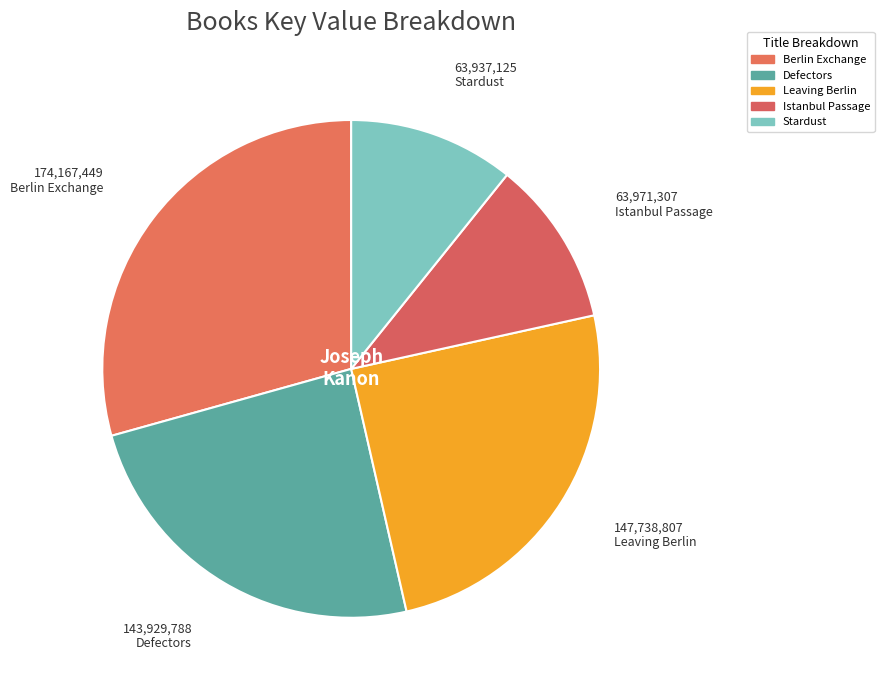

Rank the categories by value from lowest to highest.

Stardust, Istanbul Passage, Defectors, Leaving Berlin, Berlin Exchange